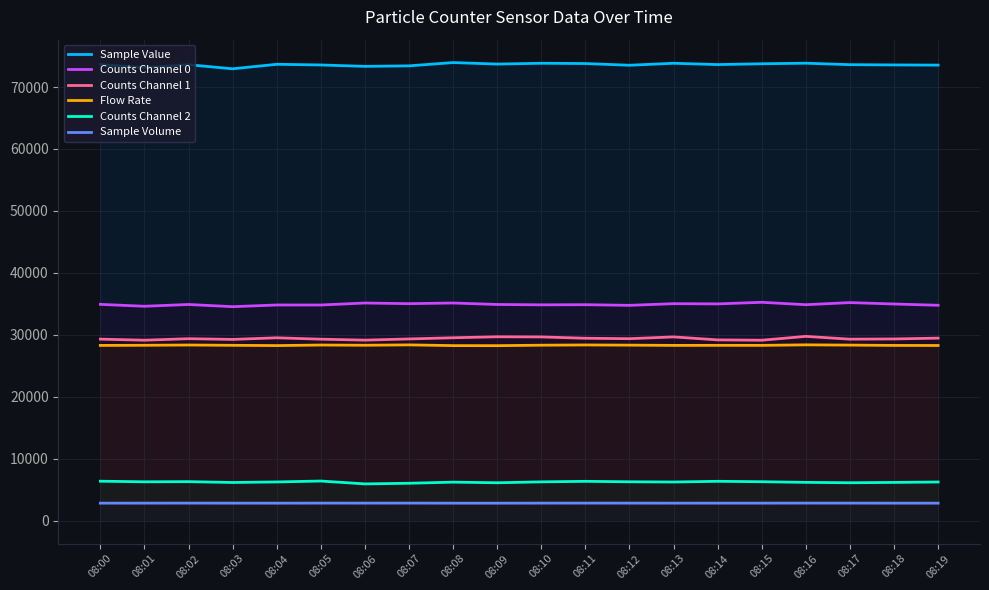

Is the value of Sample Volume at 08:01 greater than the value of Counts Channel 2 at 08:16?

No